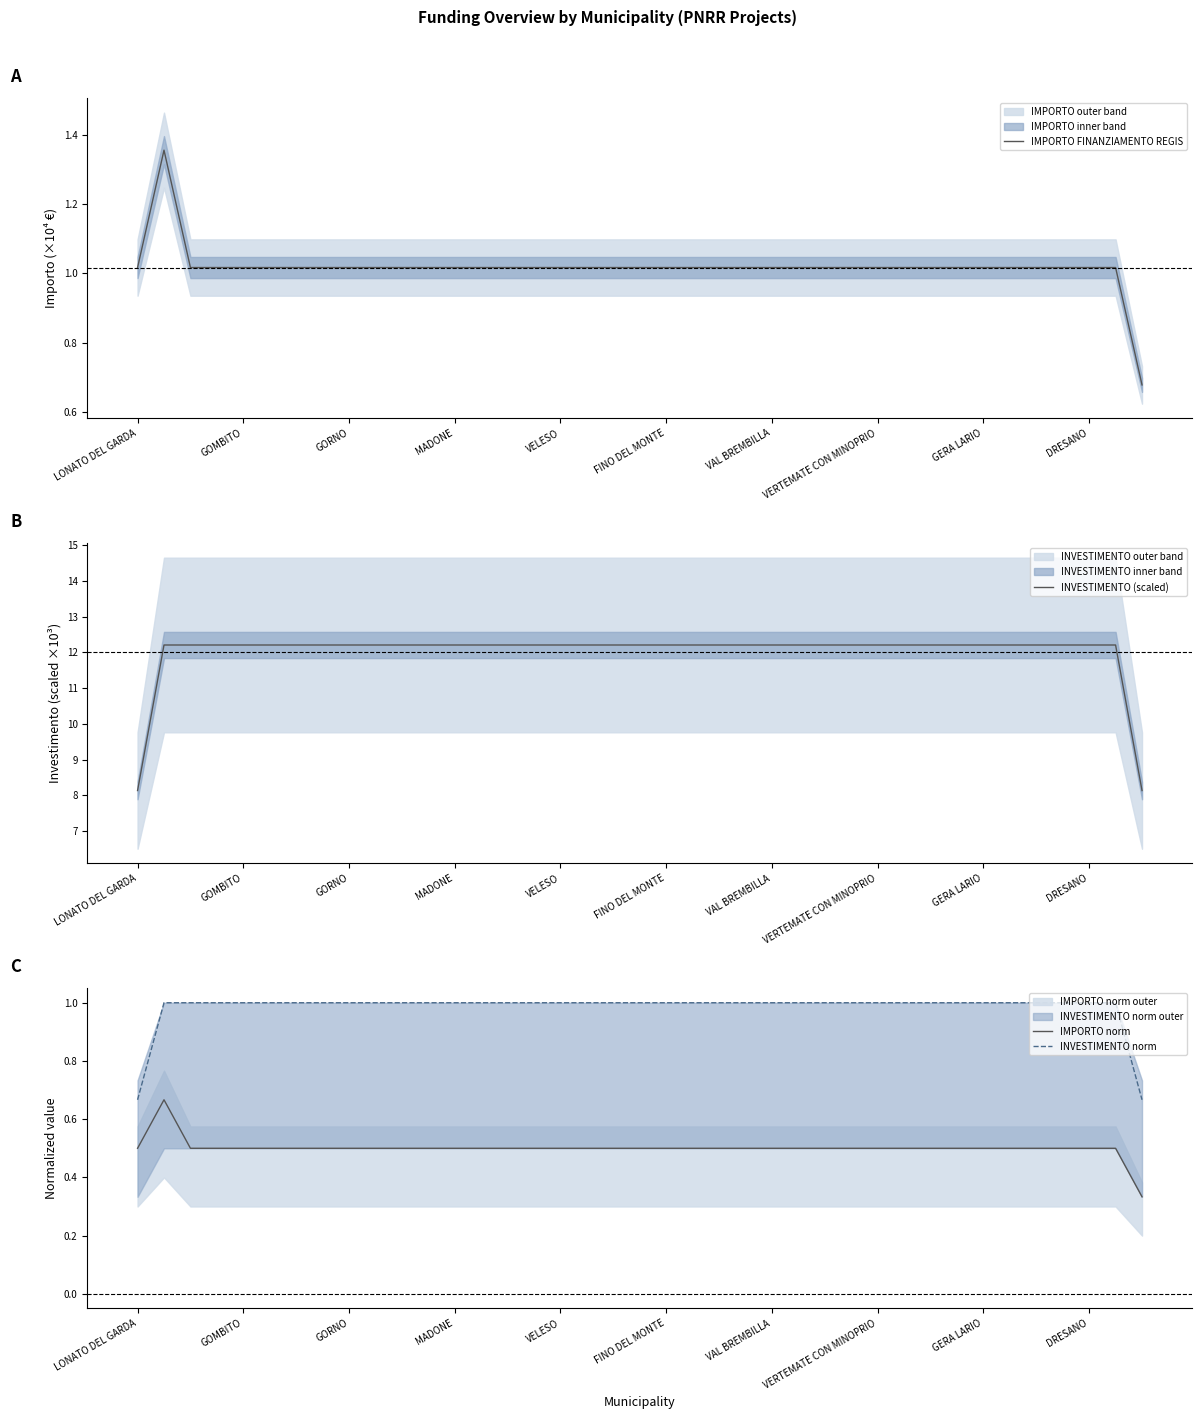

What is the maximum value shown in the chart?

12.2